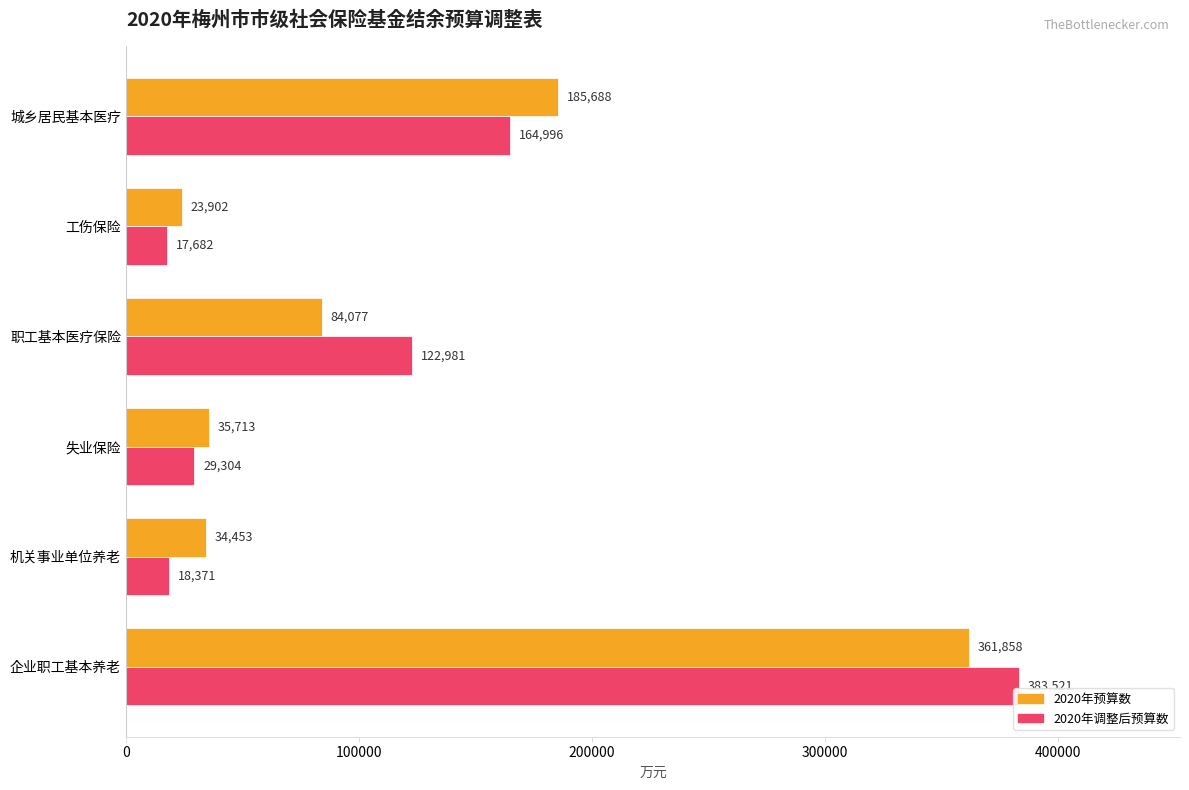

What are all the series names shown in the legend?

2020年预算数, 2020年调整后预算数